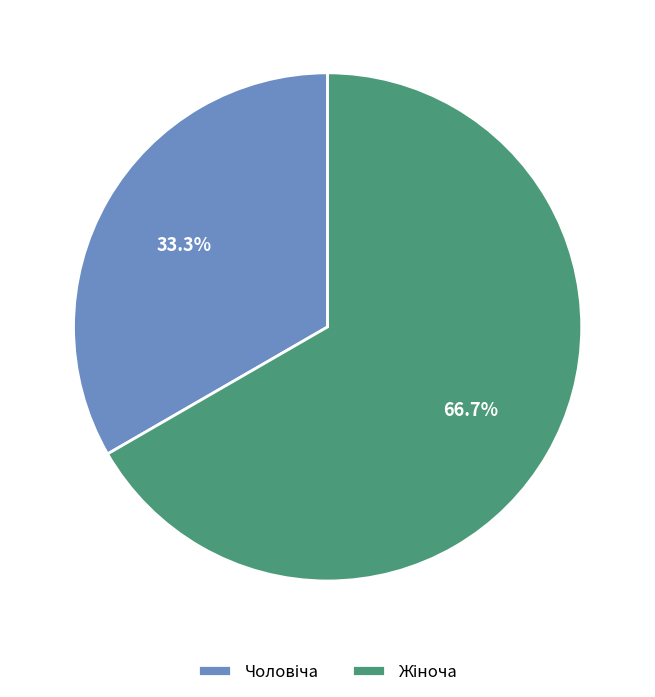

Does any single category account for the majority?

Yes